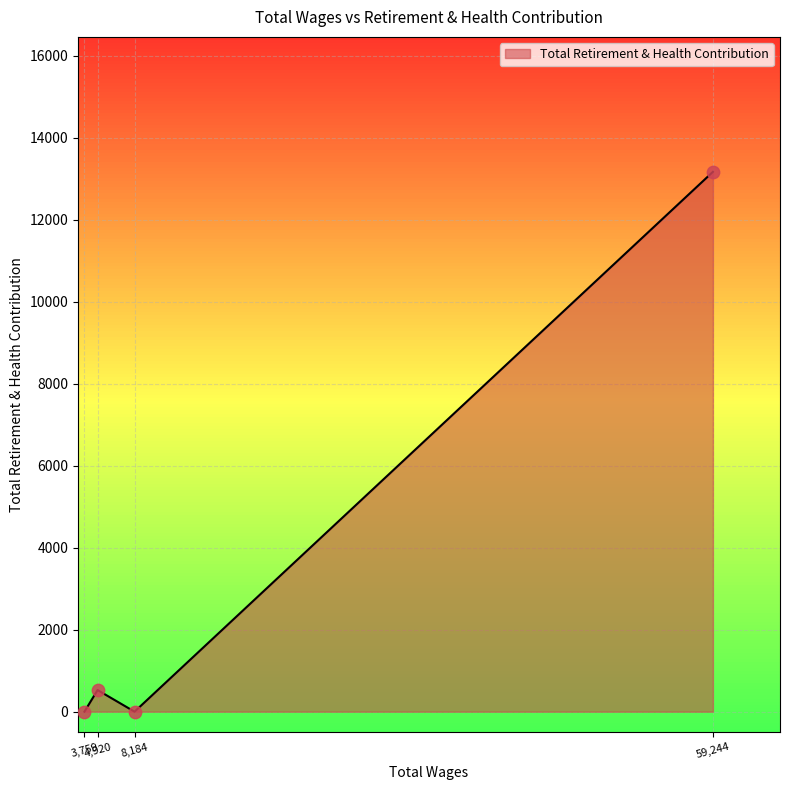

What is the difference between the maximum and minimum values?

13173